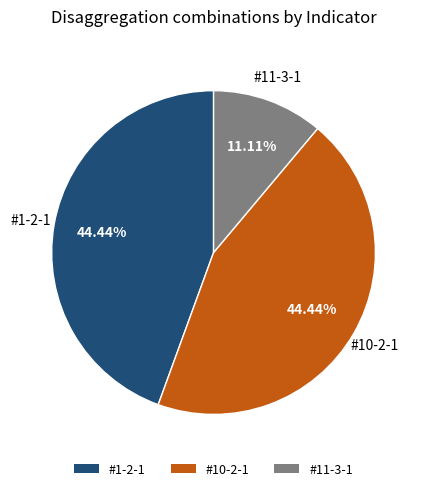

Which category has the smallest portion of the pie?

#11-3-1